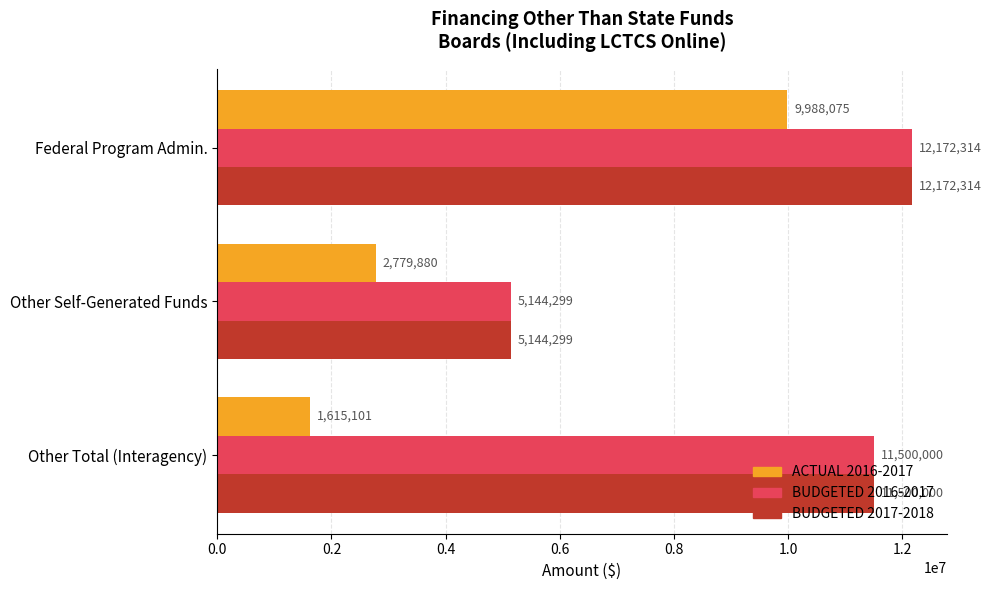

Which series has the largest range (max minus min)?

ACTUAL 2016-2017